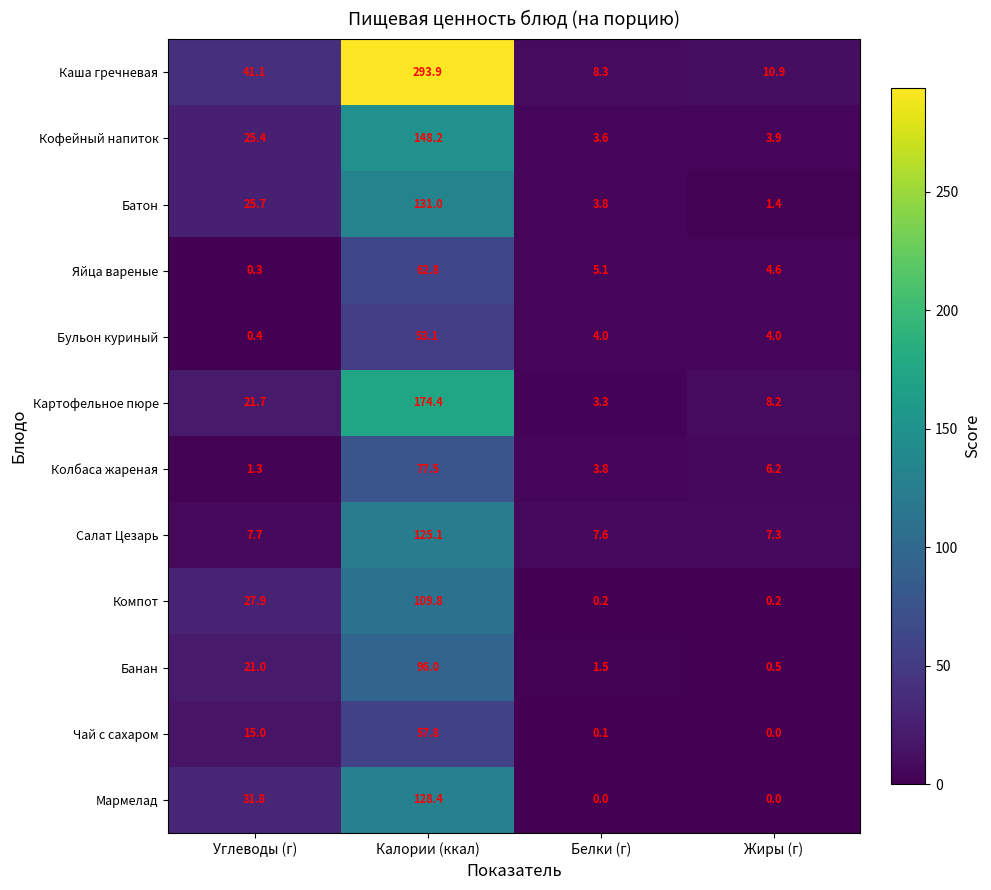

Rank the series at Углеводы (г) from lowest to highest value.

Яйца вареные, Бульон куриный, Колбаса жареная, Салат Цезарь, Чай с сахаром, Банан, Картофельное пюре, Кофейный напиток, Батон, Компот, Мармелад, Каша гречневая